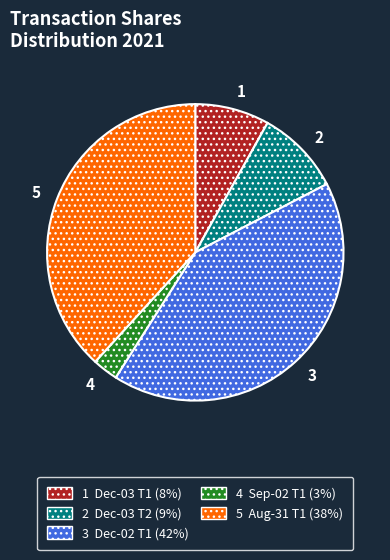

Is there a majority slice in this chart?

No